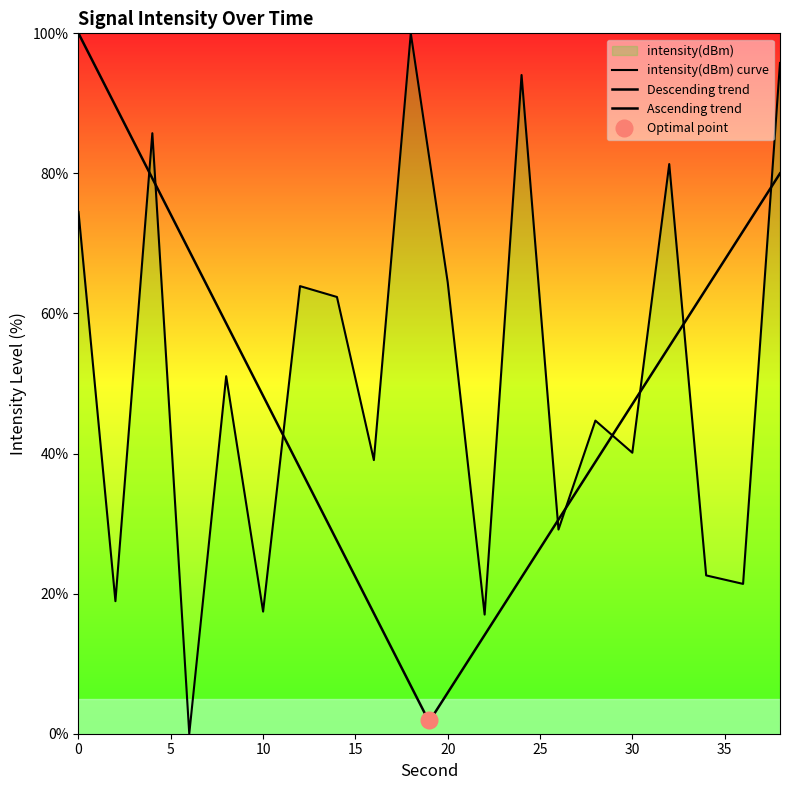

Read the value at 28.

44.7